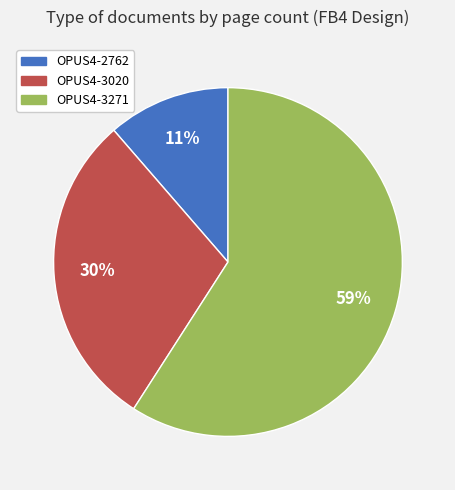

Is there a majority slice in this chart?

Yes